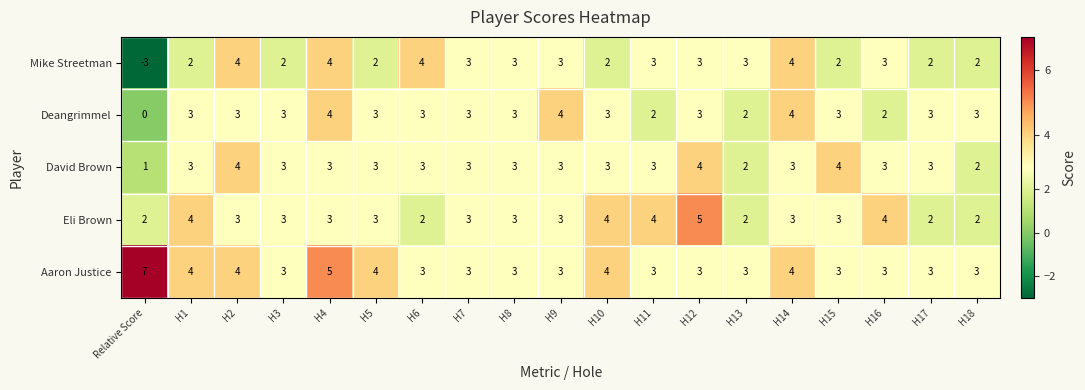

Which series has the widest spread of values?

Mike Streetman